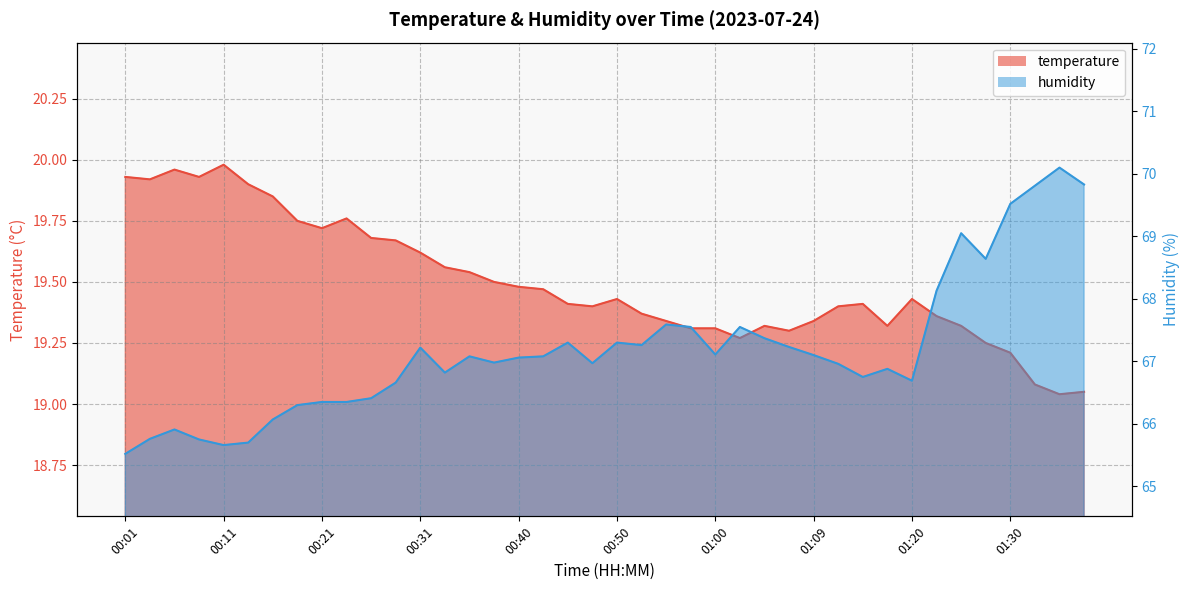

True or false: temperature and humidity cross at least once.

False